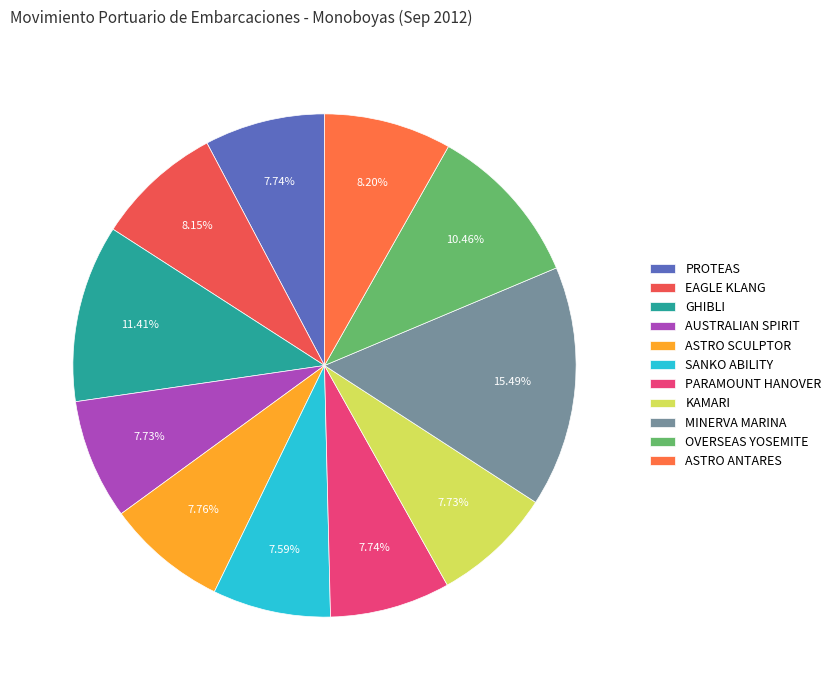

The GHIBLI slice represents 11% of the pie. True or false?

True